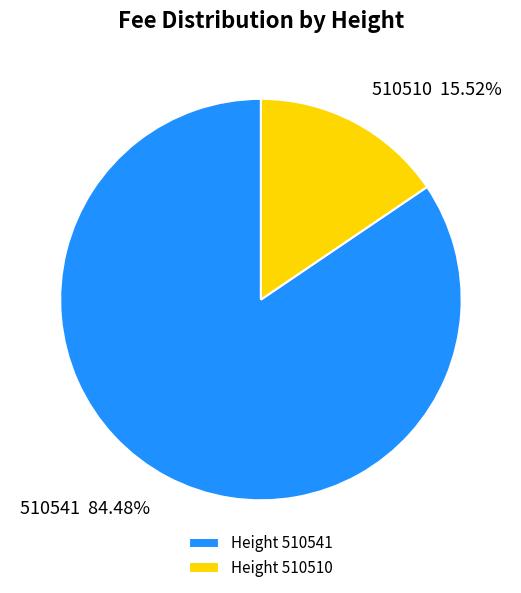

Which category has the biggest portion of the pie?

510541